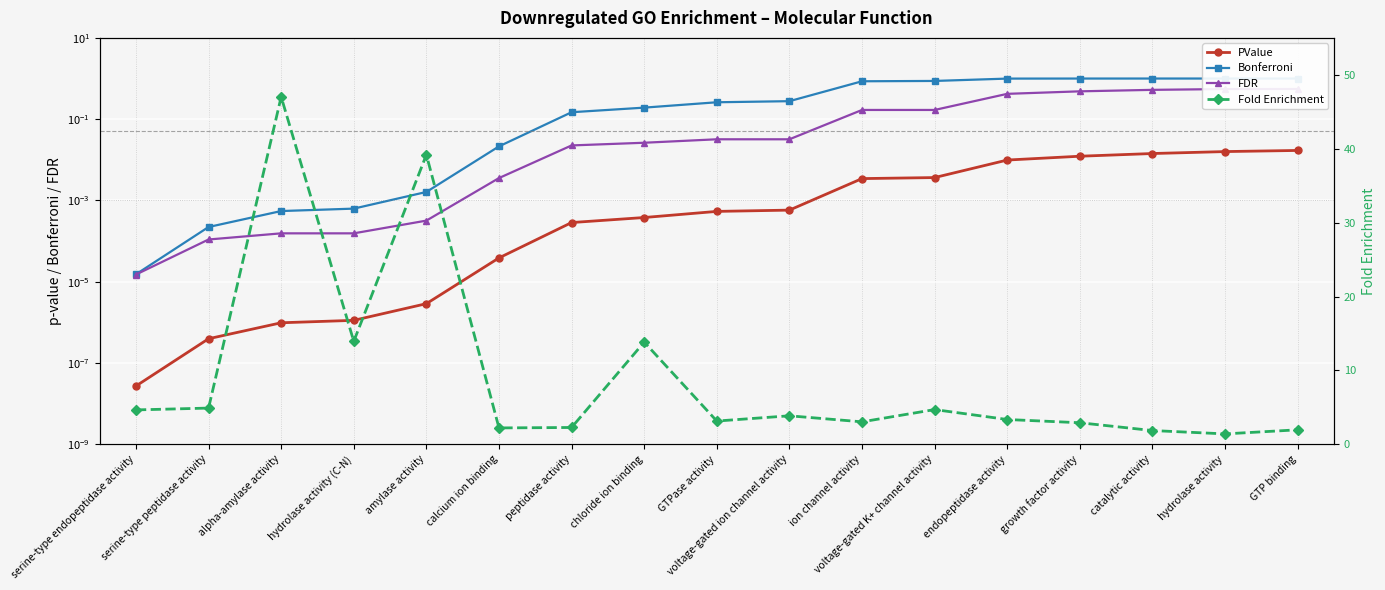

At growth factor activity, list the series in order from largest to smallest.

Fold Enrichment, Bonferroni, FDR, PValue